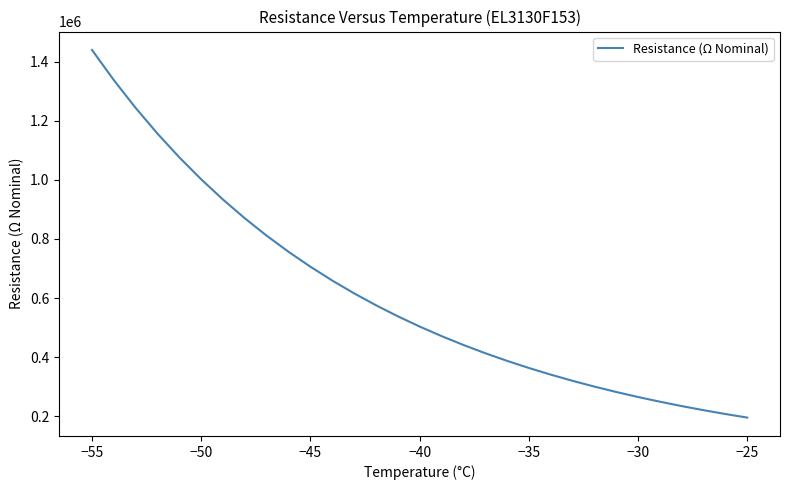

Is this an area chart (filled region under the line)?

No